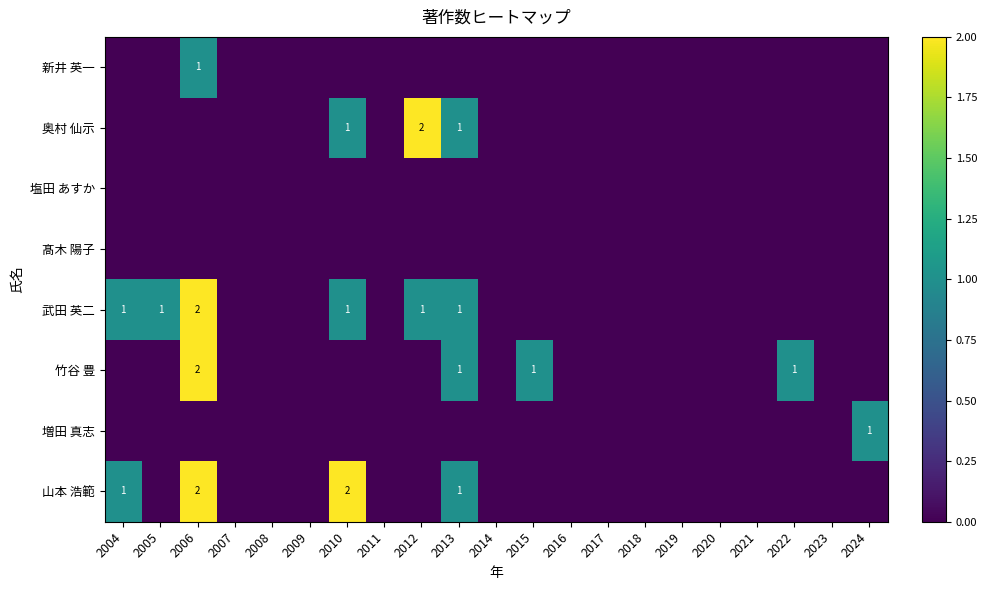

The value of 山本 浩範 at 2010 is 1. True or false?

False